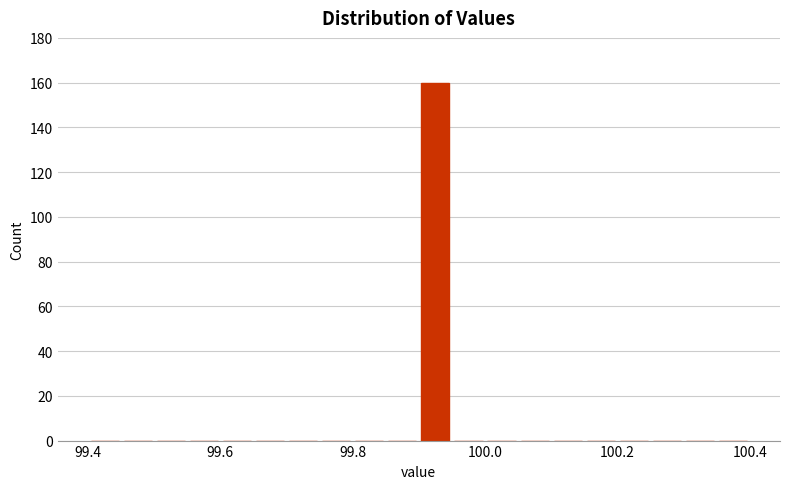

Read against the x-axis, roughly where is the centre of the tallest bar?

99.92